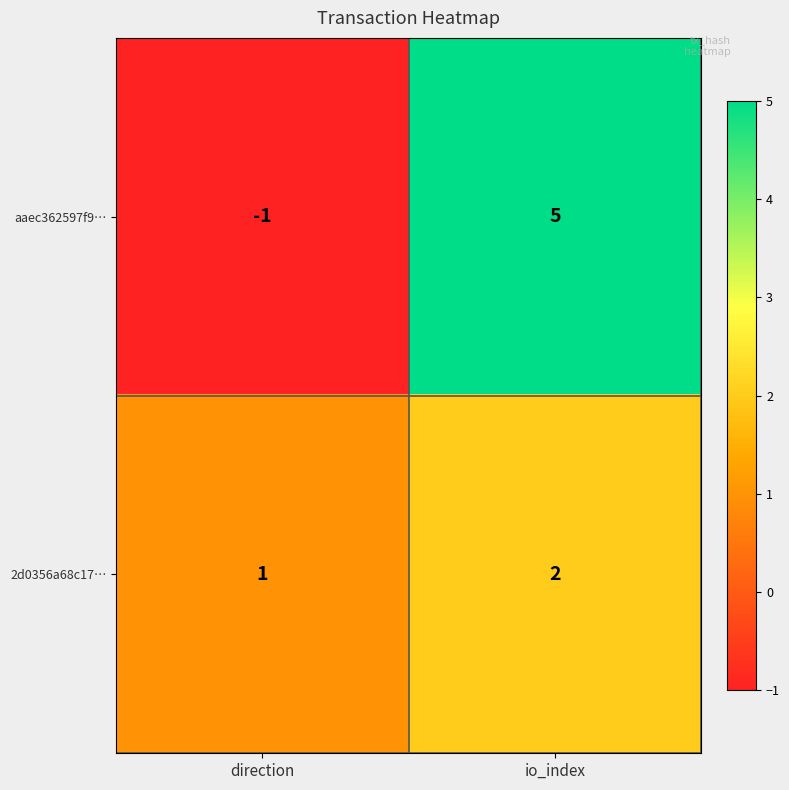

What is the spread (max minus min) of values at io_index?

3